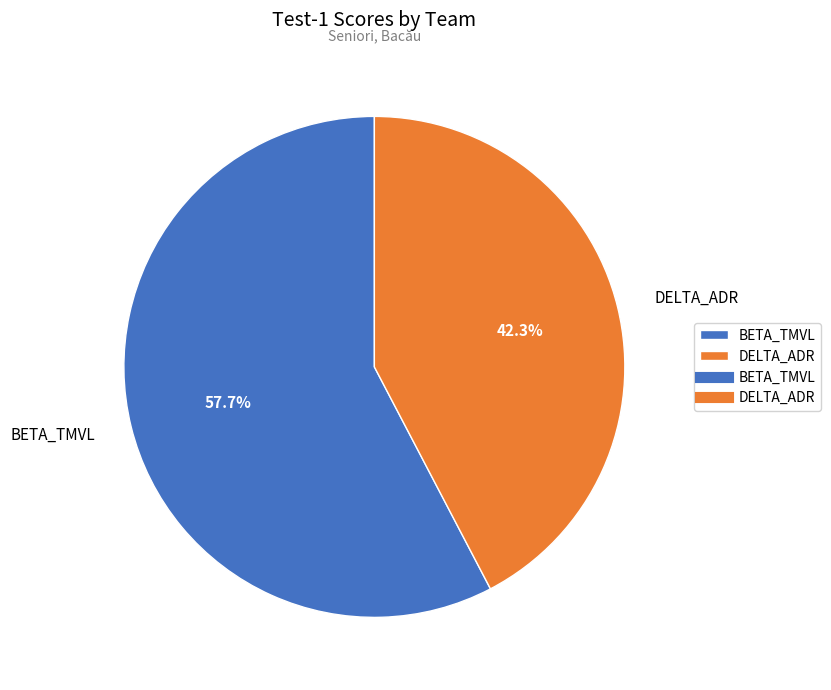

Which slice is the largest?

BETA_TMVL